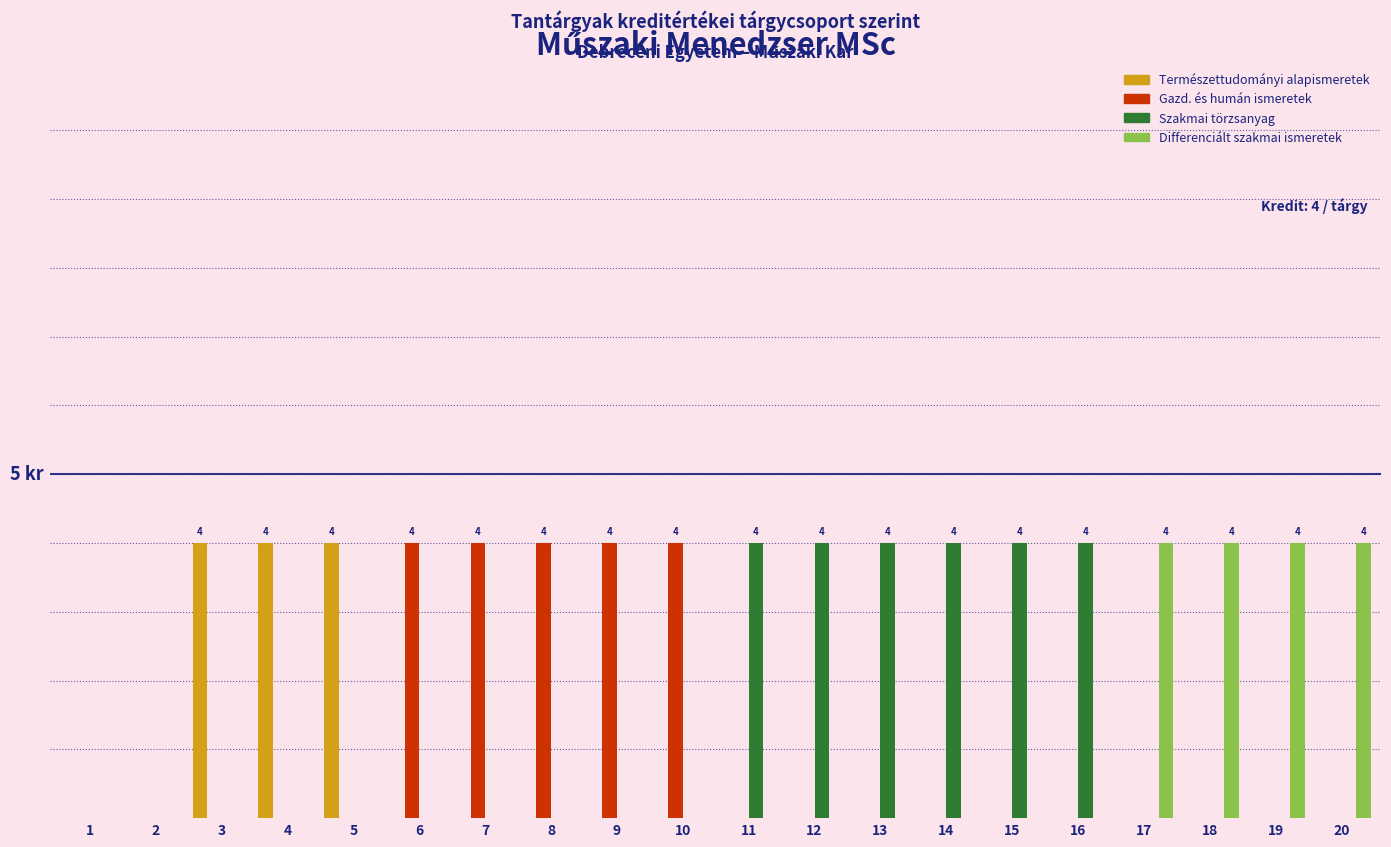

Rank the categories by Differenciált szakmai ismeretek value from highest to lowest.

17, 18, 19, 20, 1, 2, 3, 4, 5, 6, 7, 8, 9, 10, 11, 12, 13, 14, 15, 16